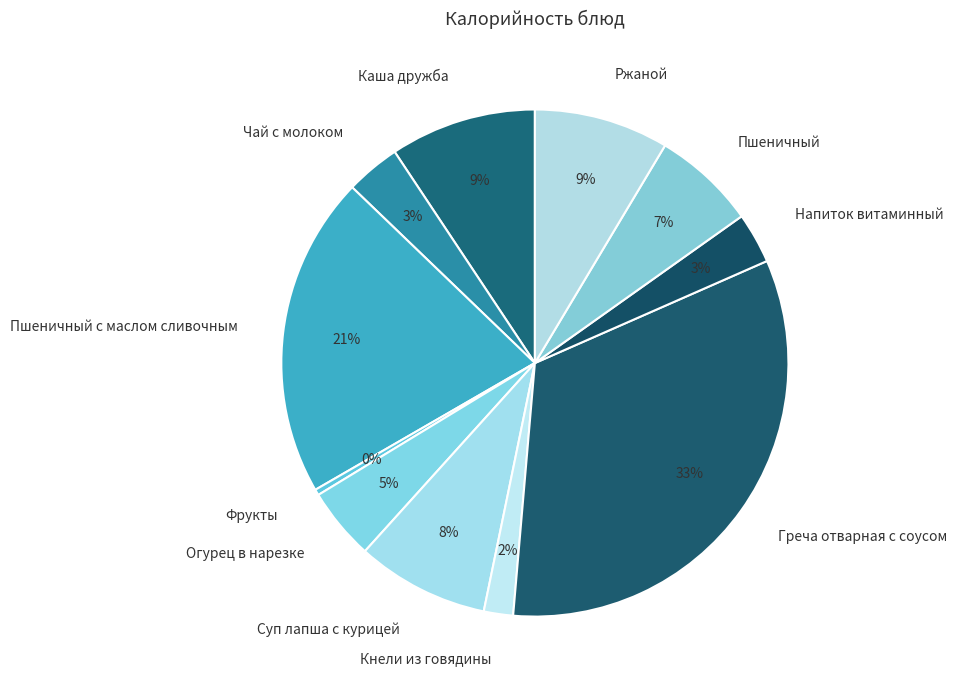

Is there a majority slice in this chart?

No